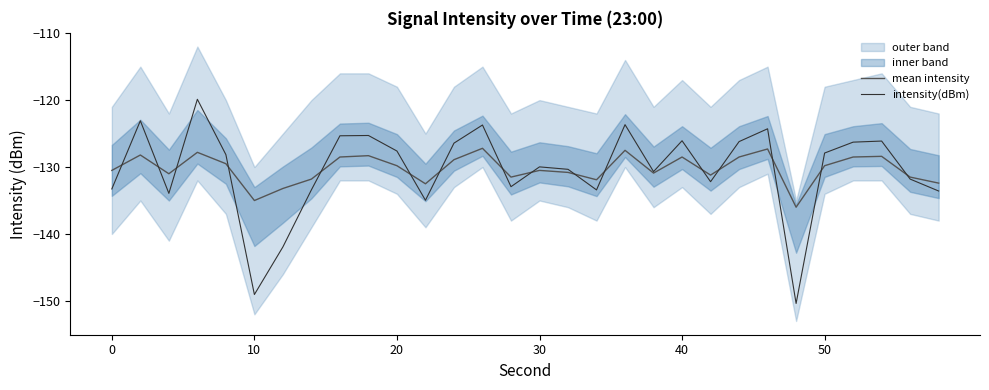

What is the greatest value displayed?

-119.9